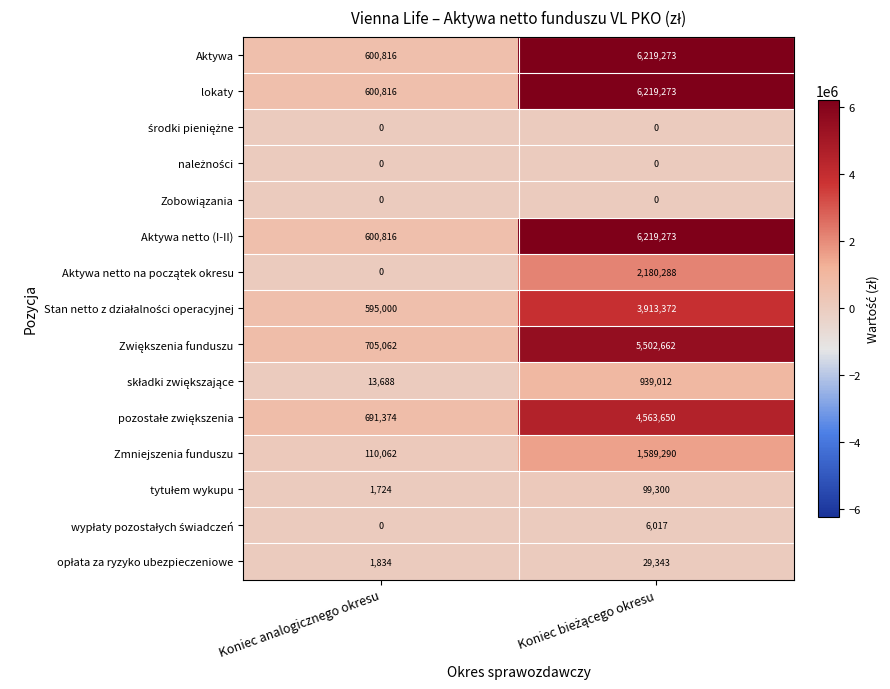

What is the highest value of the lokaty series?

6219273